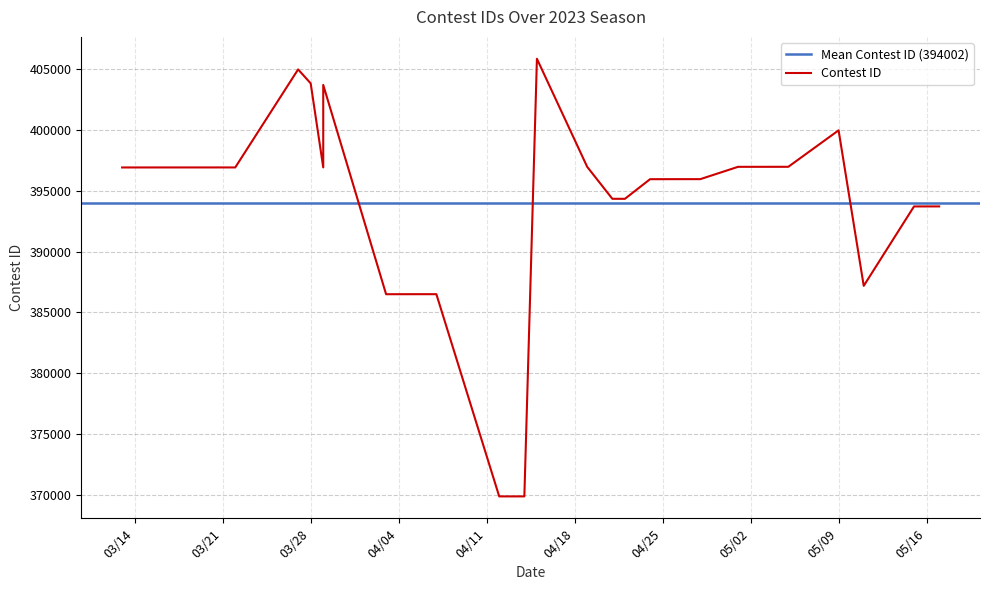

Rank the categories by value from lowest to highest.

4/12/23, 4/14/23, 4/3/23, 4/5/23, 4/7/23, 5/11/23, 5/15/23, 5/16/23, 5/17/23, 4/22/23, 4/21/23, 4/24/23, 4/26/23, 4/28/23, 3/13/23, 3/16/23, 3/22/23, 3/29/23, 4/19/23, 5/1/23, 5/3/23, 5/5/23, 5/9/23, 3/29/23, 3/28/23, 3/27/23, 4/15/23